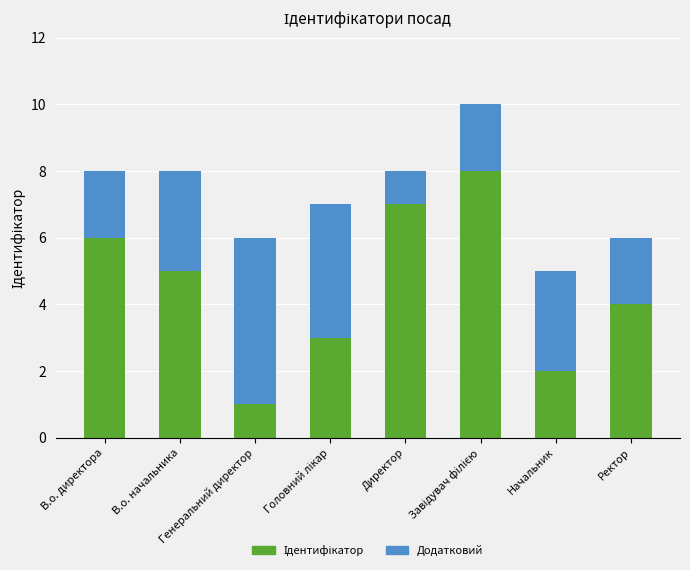

How many data points does each series have?

8